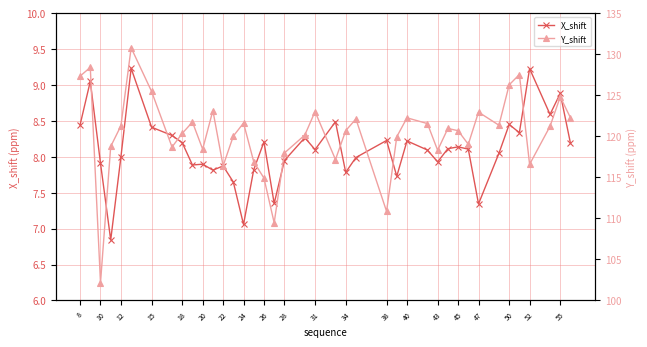

Rank the series by their average value, from lowest to highest.

X_shift, Y_shift